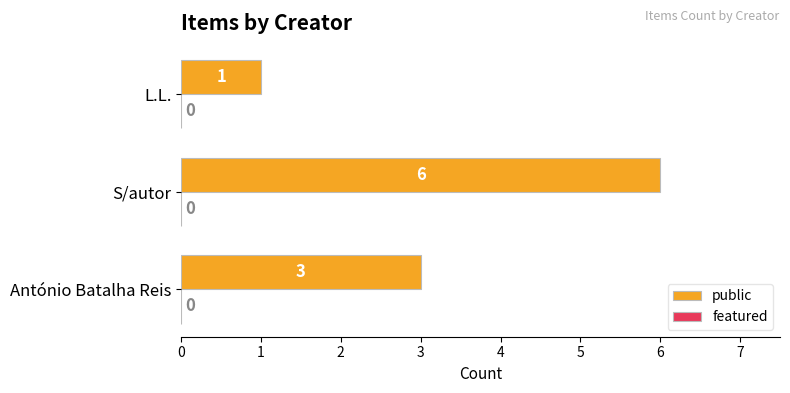

Are the bars horizontal?

Yes